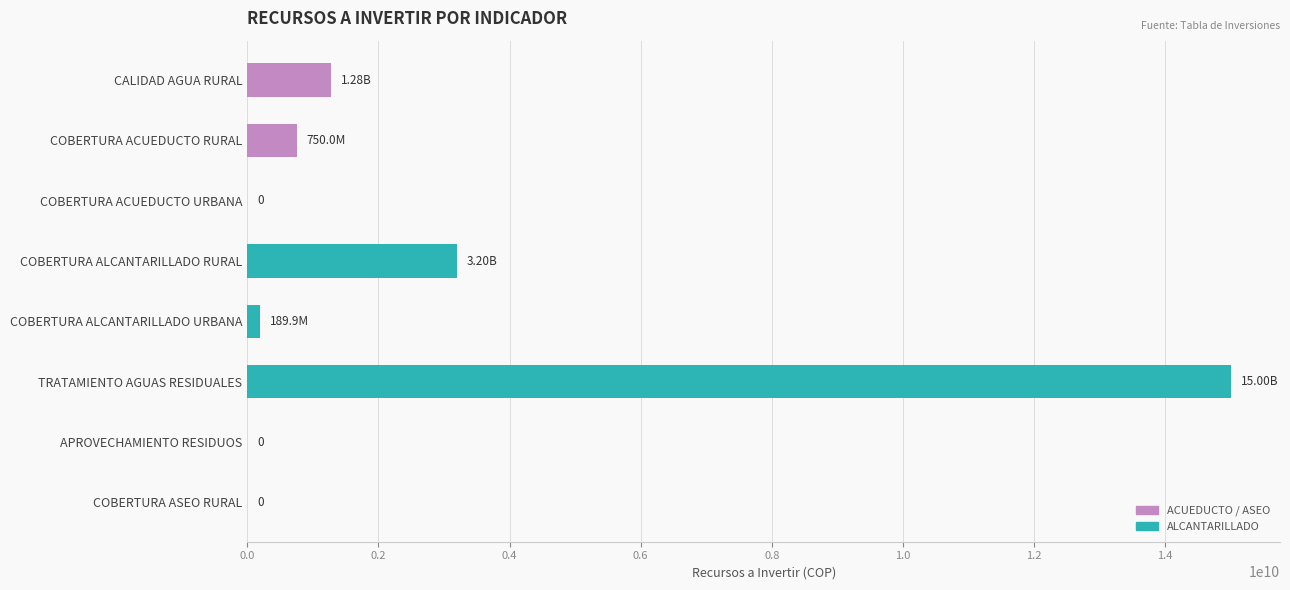

Does the chart contain stacked bars?

No